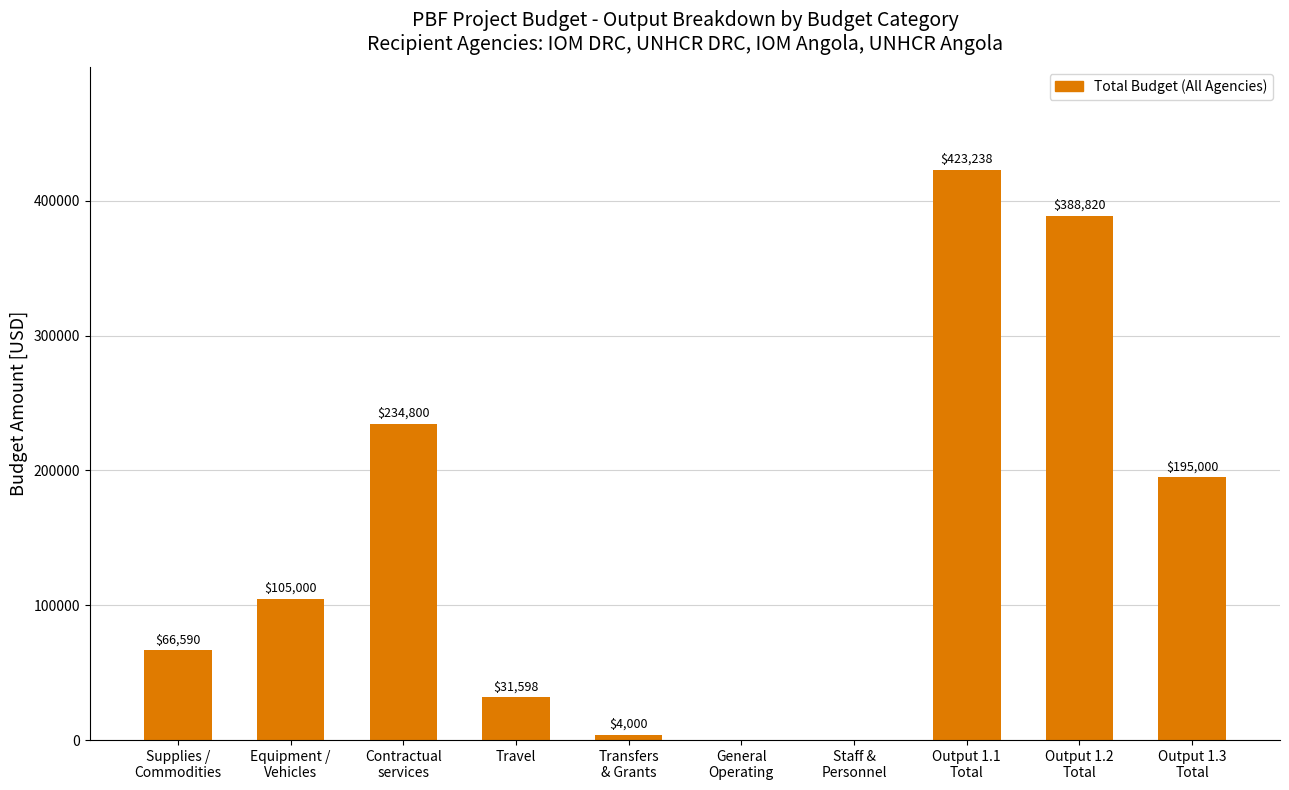

Reading left to right, what are all the values shown in this chart?

66590	105000	234800	31598	4000	0	0	423238	388820	195000